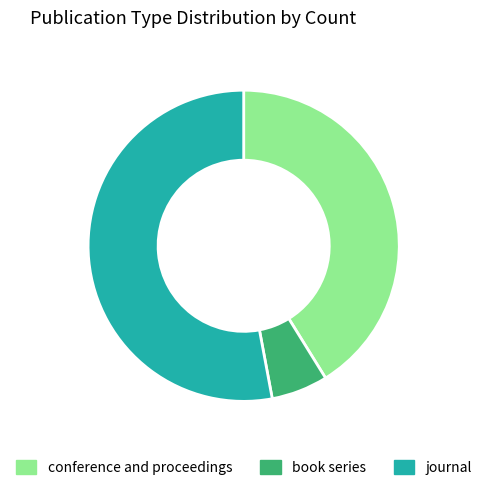

Is the sum of book series and journal greater than half?

Yes